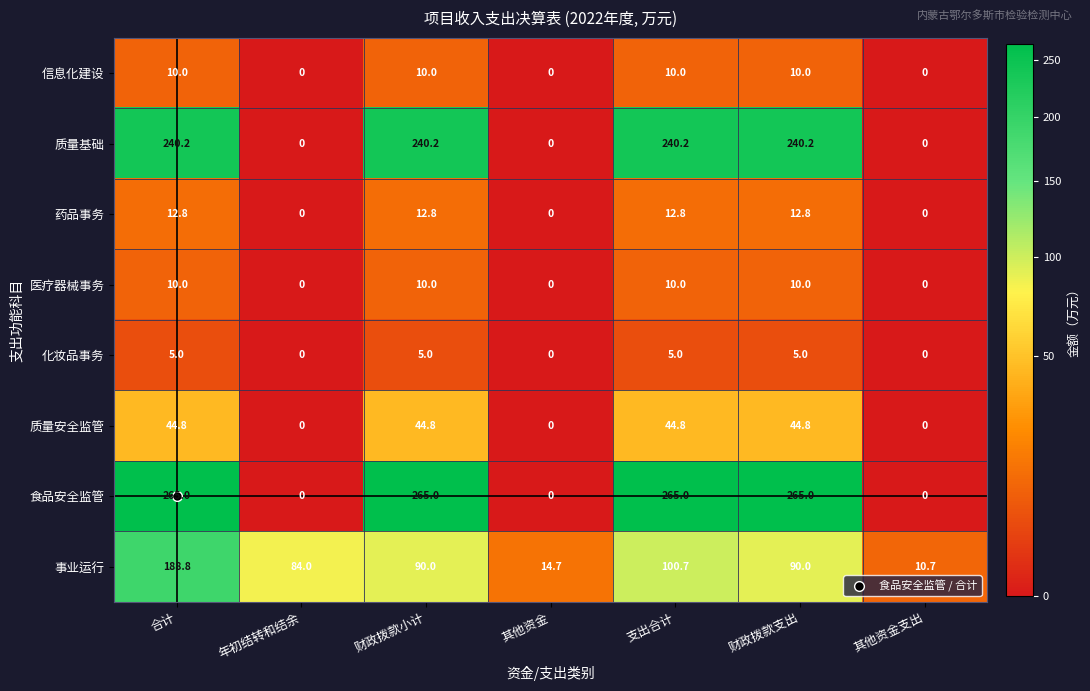

The 食品安全监管 series shows 411.7 at 财政拨款支出. True or false?

False